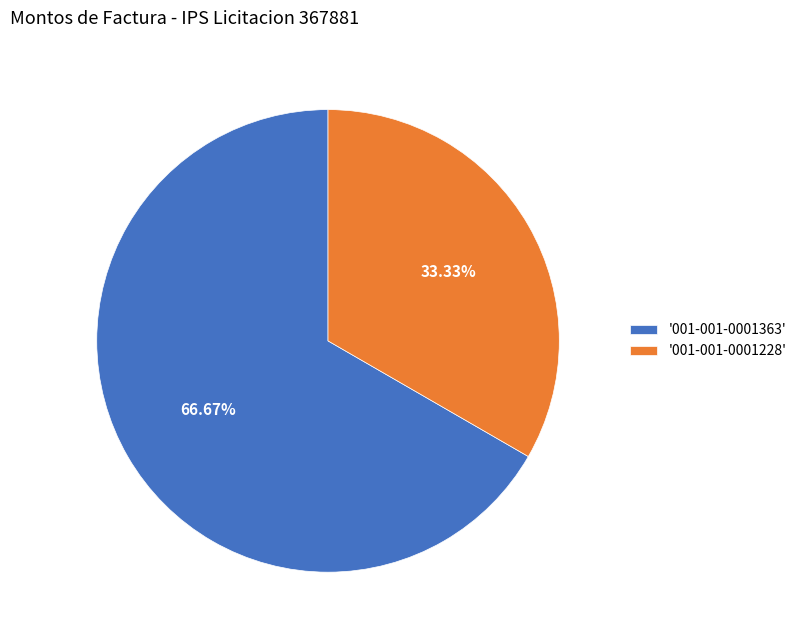

Which slice represents more than half of the pie?

'001-001-0001363'